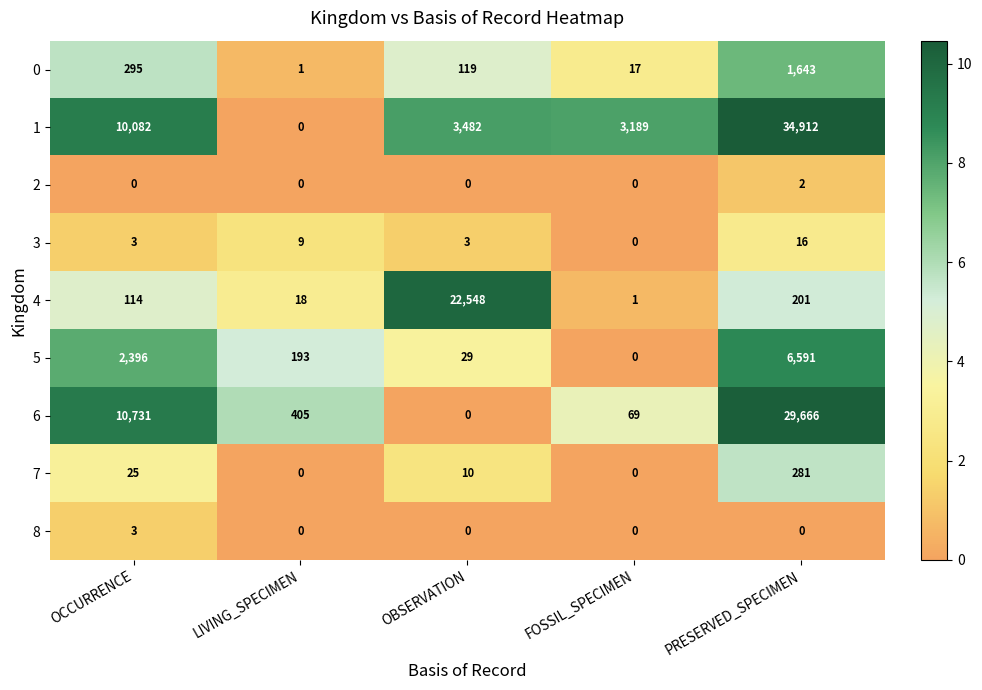

True or false: 6 has a value of 116 at FOSSIL_SPECIMEN.

False